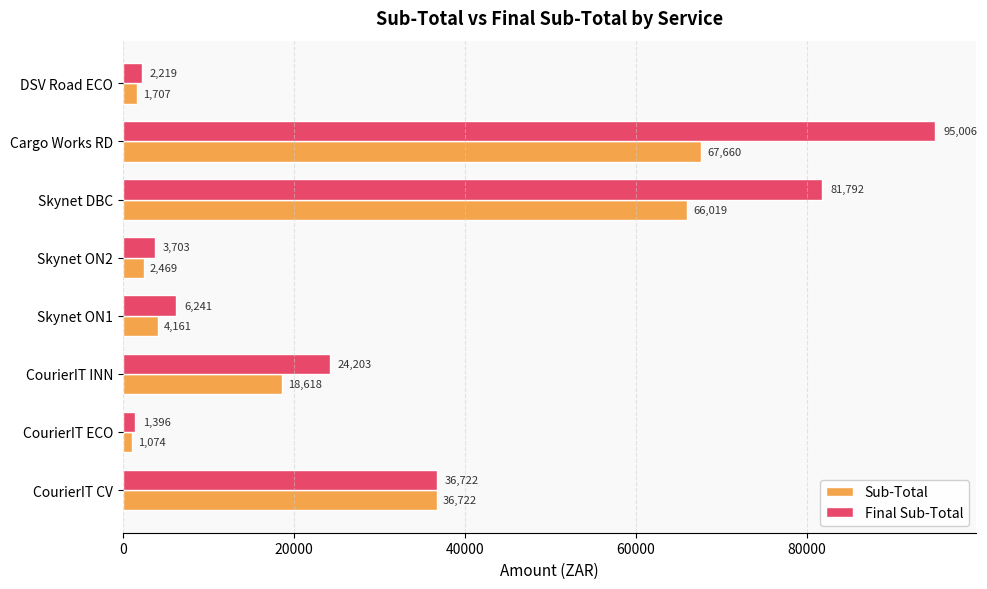

The value of Sub-Total at Skynet DBC is 110135.2. True or false?

False